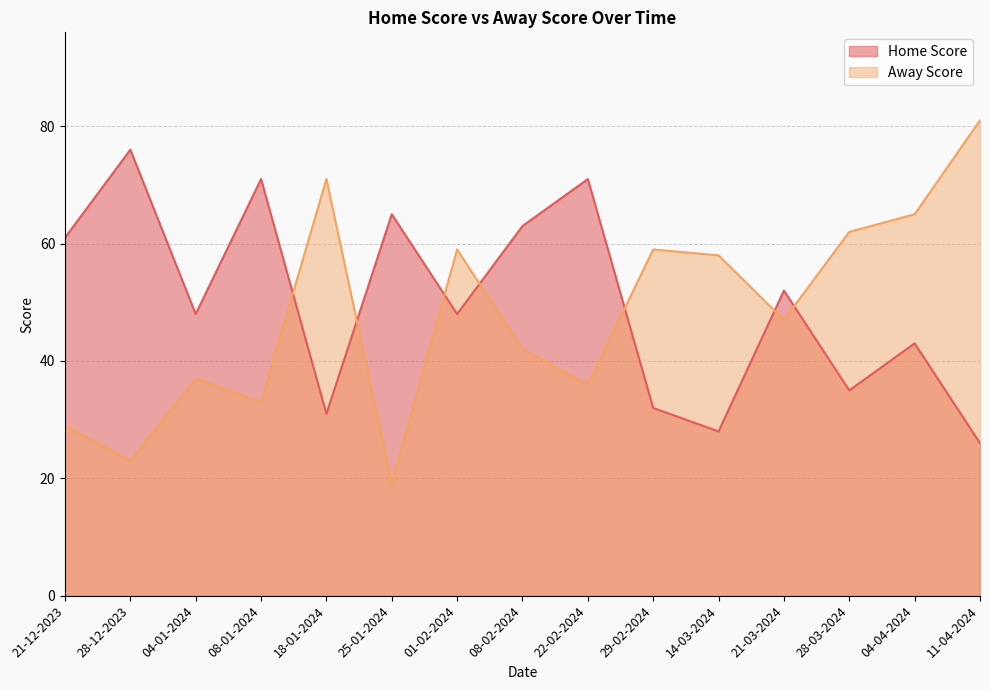

How many data points in Away Score are above 47?

7